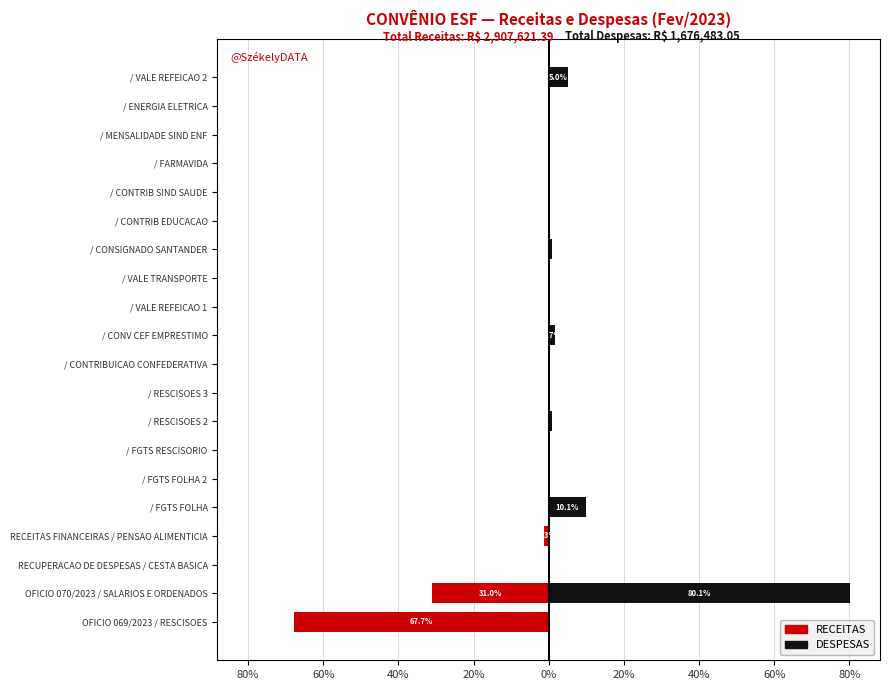

Rank the series by their maximum value, from highest to lowest.

DESPESAS, RECEITAS